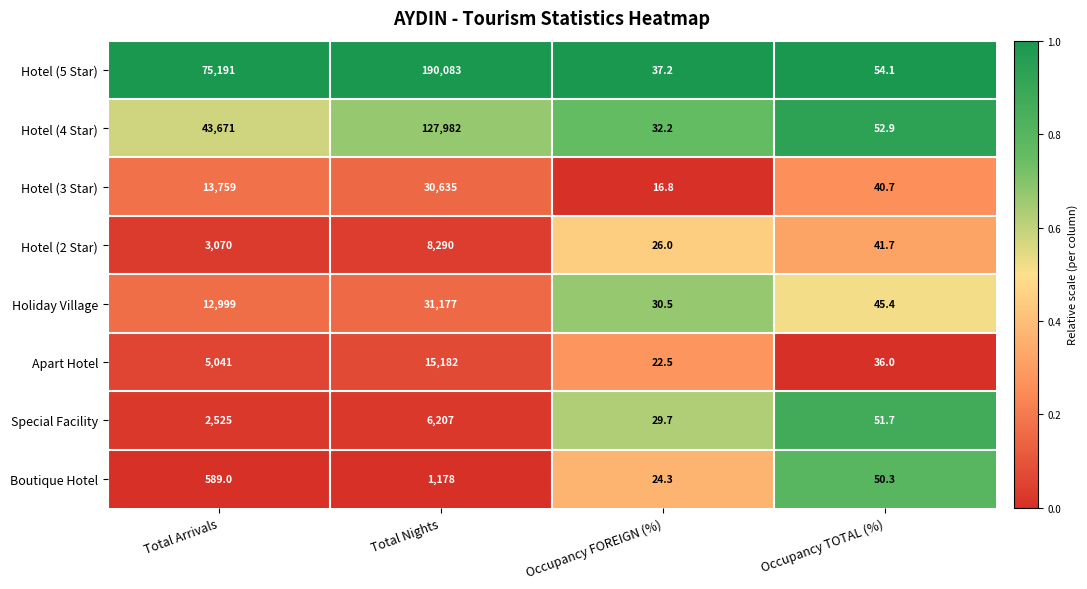

Which series has the largest range (max minus min)?

Hotel (5 Star)